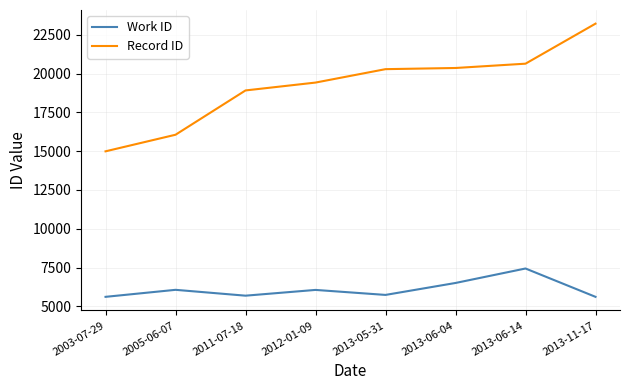

What is the sum of the Work ID values at 2013-11-17 and 2013-06-14?

13051